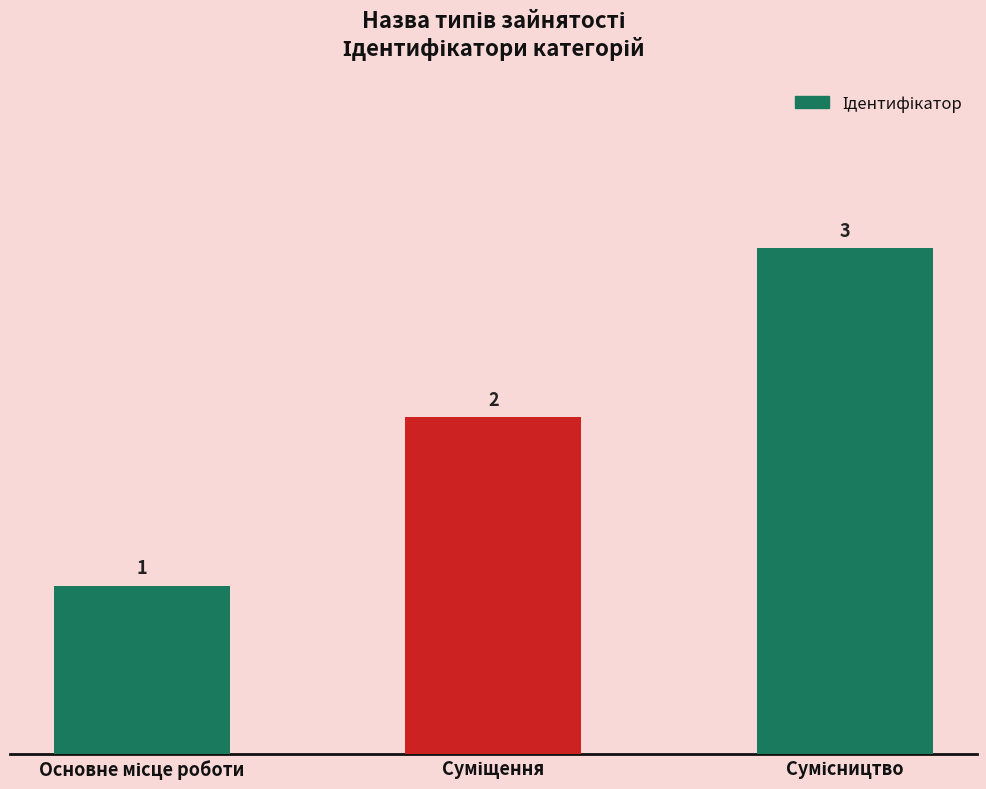

What is the value of the 2nd bar from the left?

2